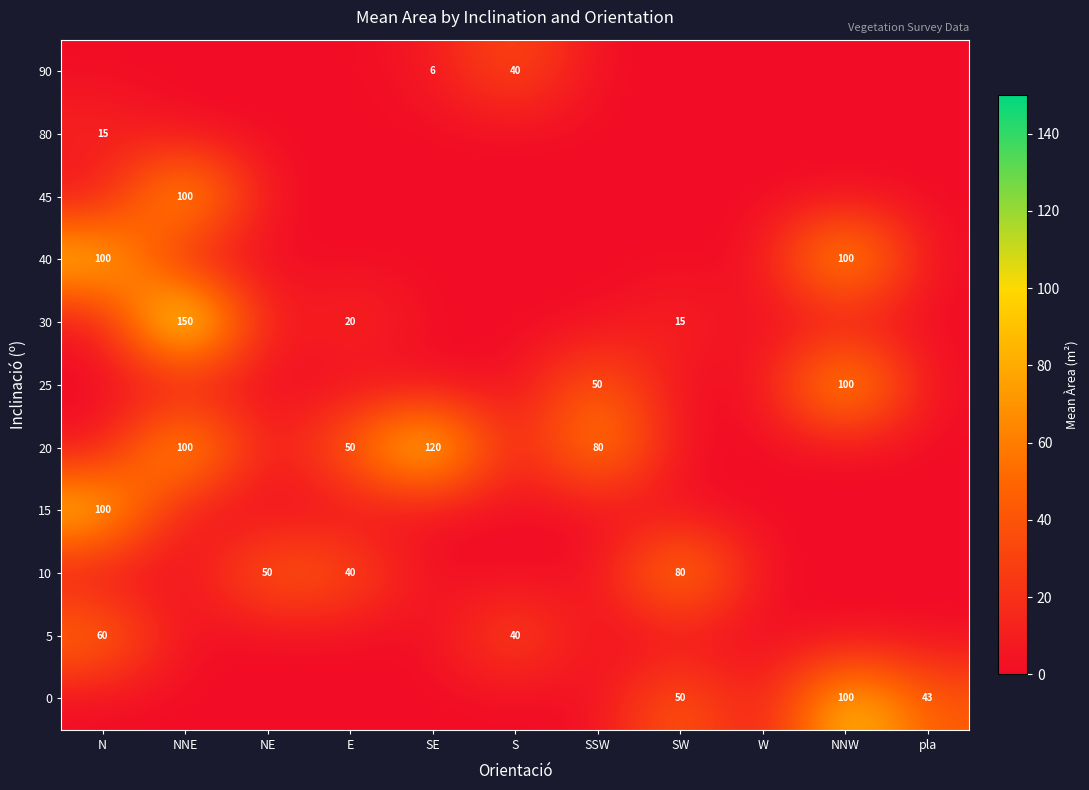

How many series are shown in this chart?

11